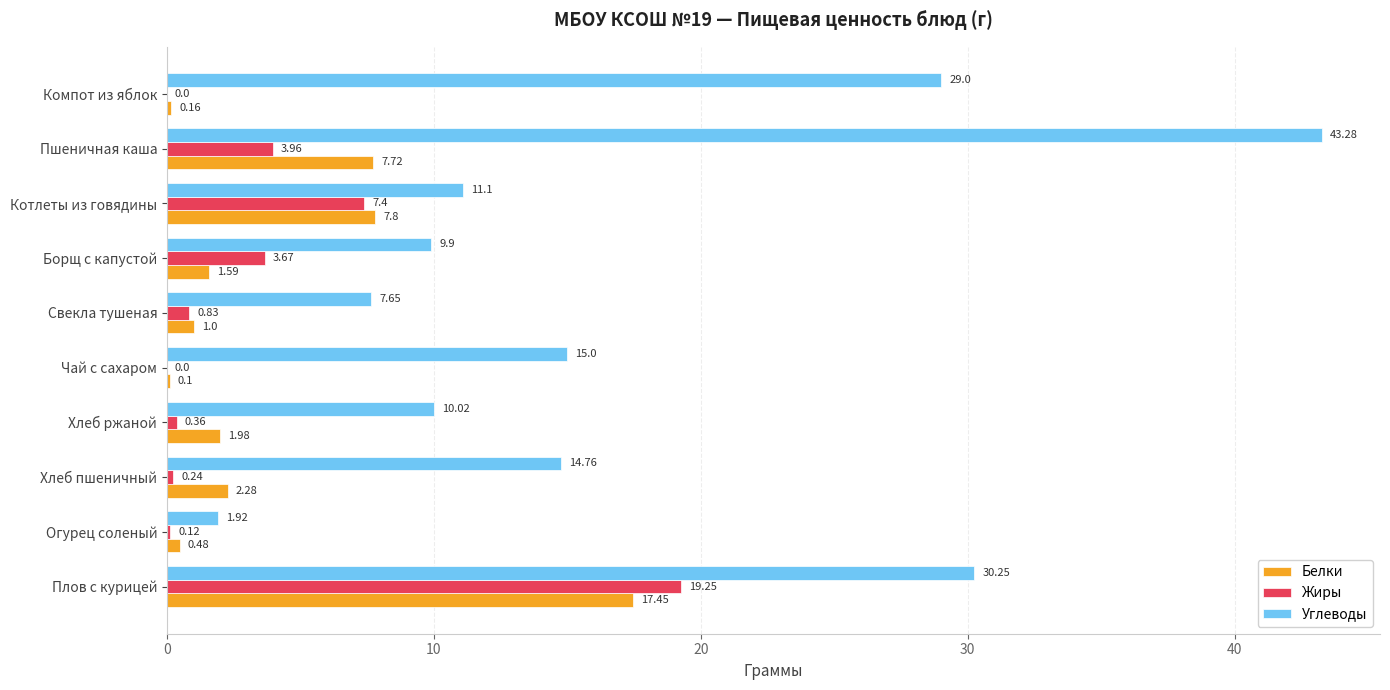

What is the total value across all series at Хлеб пшеничный?

17.3